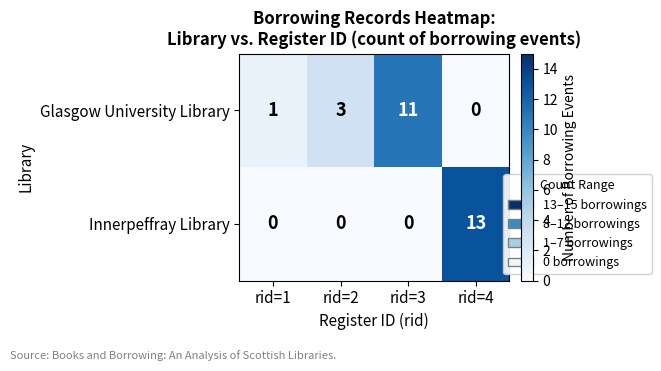

List the series in order of their peak value, lowest first.

Glasgow University Library, Innerpeffray Library